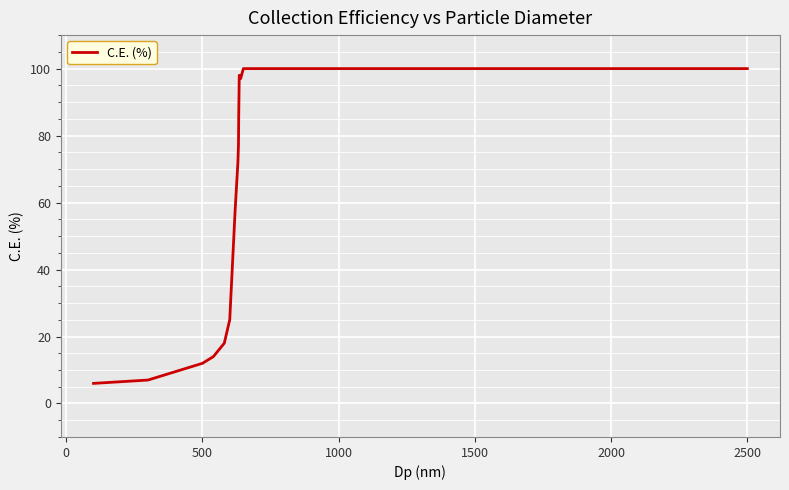

What is the greatest value displayed?

100